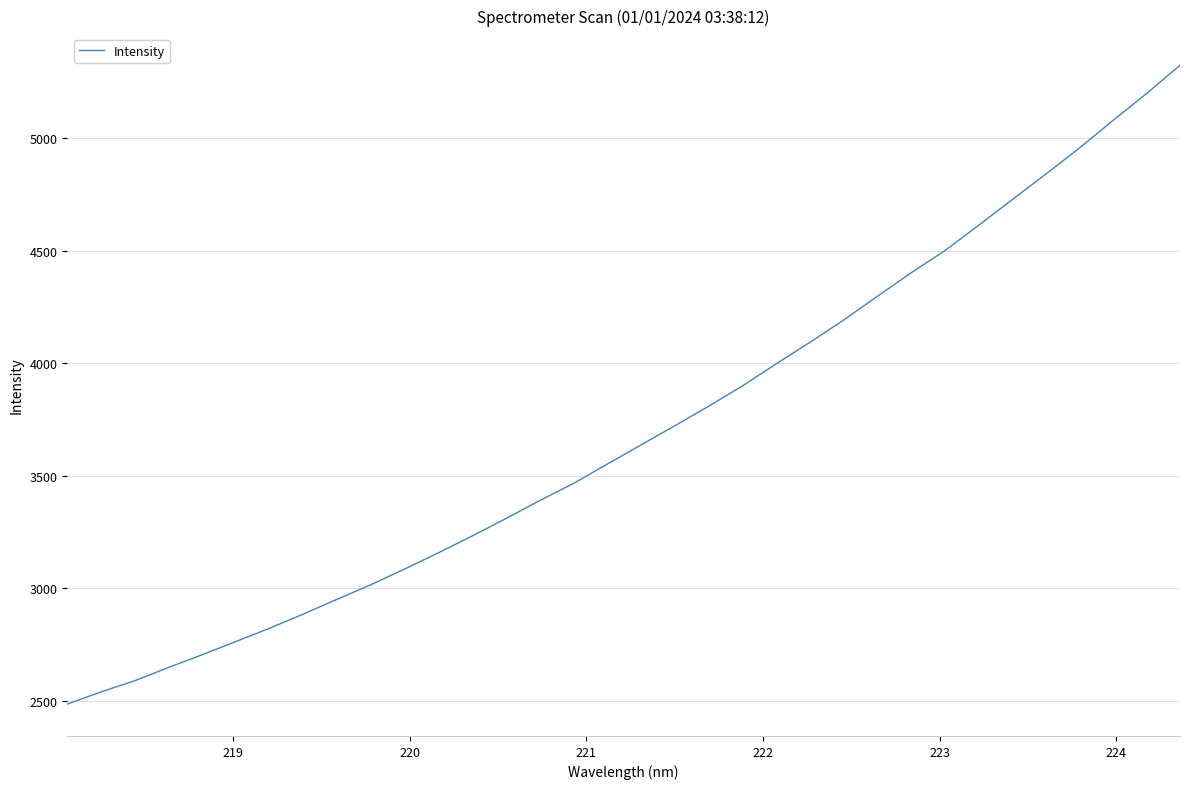

What is the difference between the maximum and minimum values?

2838.5